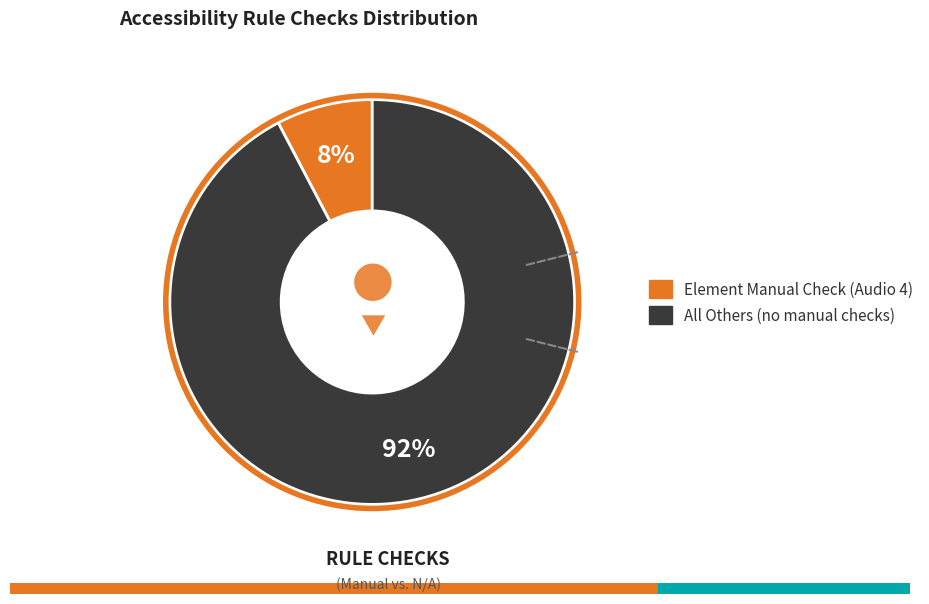

To the nearest percent, what is the average slice percentage?

50%